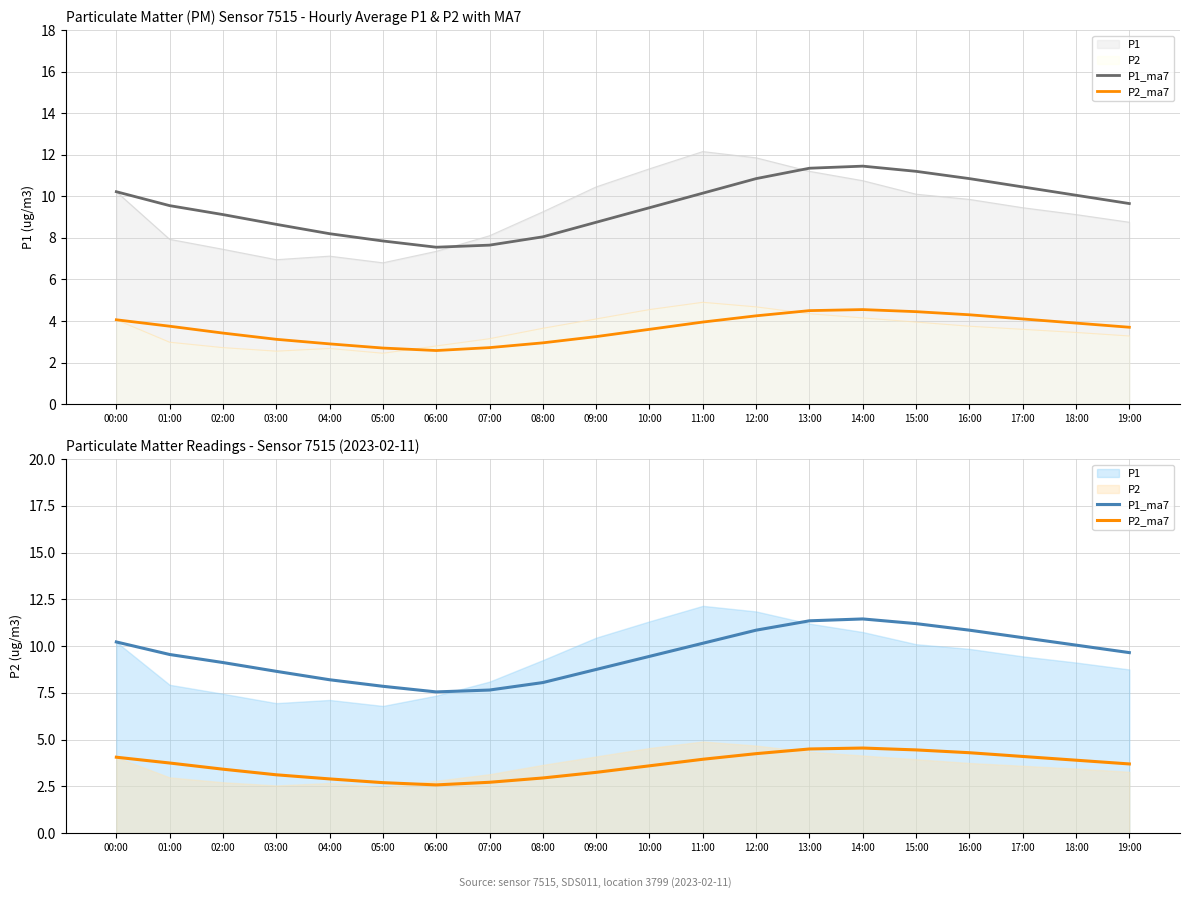

What is the value of the P2_ma7 point at the 8th from the left?

2.7